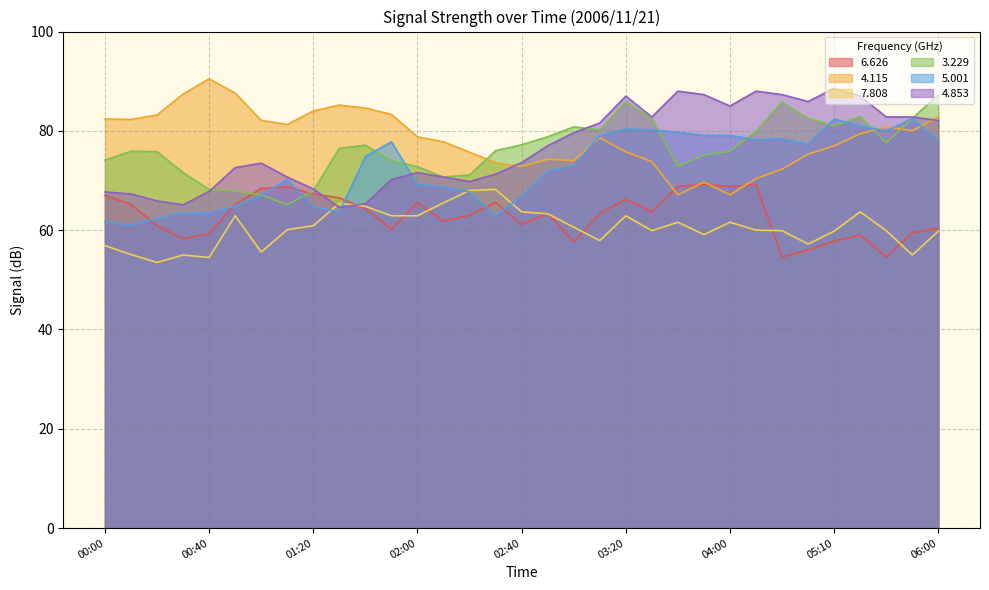

True or false:   4.115 has more than 1 interior local peaks.

True